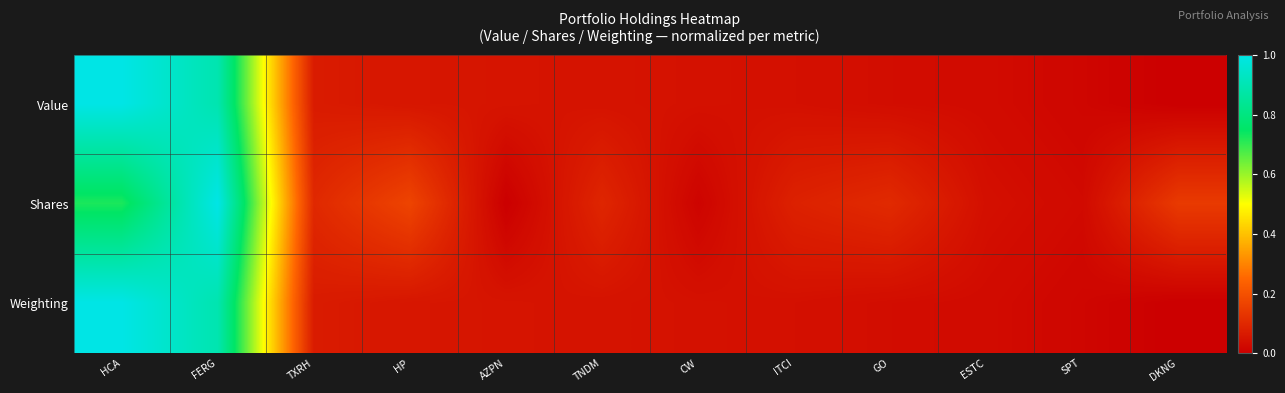

Reading right to left, transcribe all the data shown in this chart.

Value: DKNG=0.0	SPT=0.0	ESTC=0.0	GO=0.0	ITCI=0.0	CW=0.0	TNDM=0.0	AZPN=0.1	HP=0.1	TXRH=0.1	FERG=0.9	HCA=1.0
Shares: DKNG=0.1	SPT=0.0	ESTC=0.0	GO=0.1	ITCI=0.1	CW=0.0	TNDM=0.1	AZPN=0.0	HP=0.2	TXRH=0.1	FERG=1.0	HCA=0.7
Weighting: DKNG=0.0	SPT=0.0	ESTC=0.0	GO=0.0	ITCI=0.0	CW=0.0	TNDM=0.0	AZPN=0.1	HP=0.1	TXRH=0.1	FERG=0.9	HCA=1.0